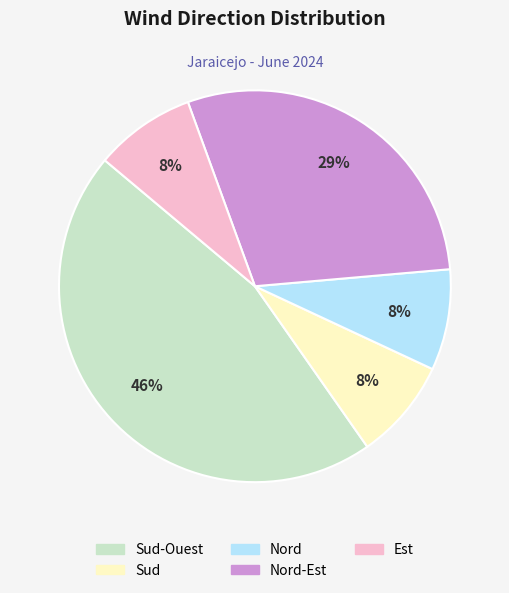

Is there a majority slice in this chart?

No